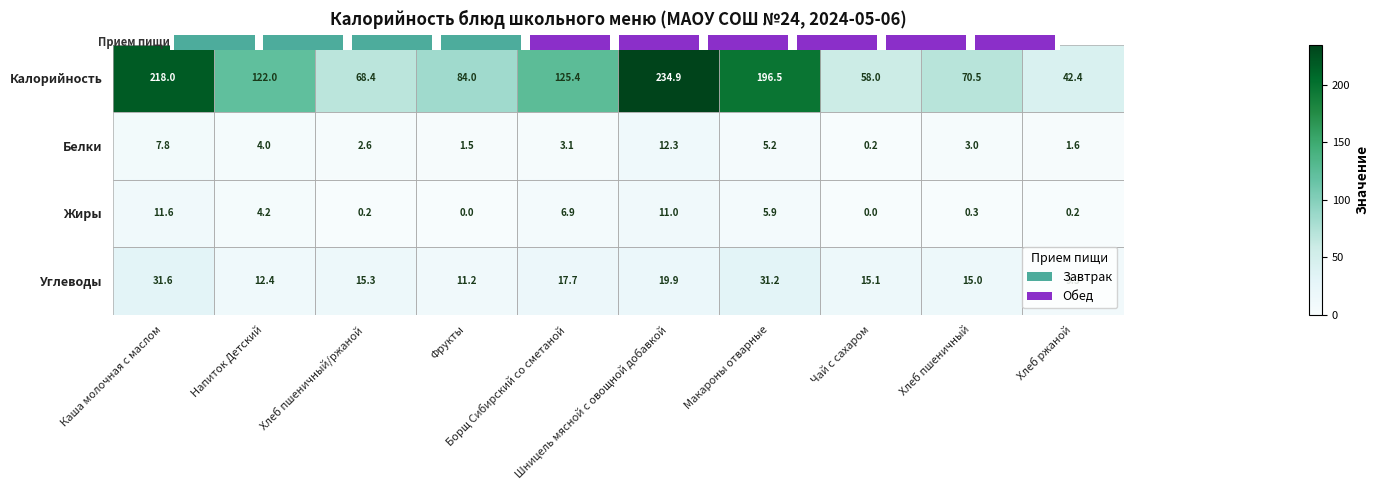

At how many categories does at least one series exceed 64?

8